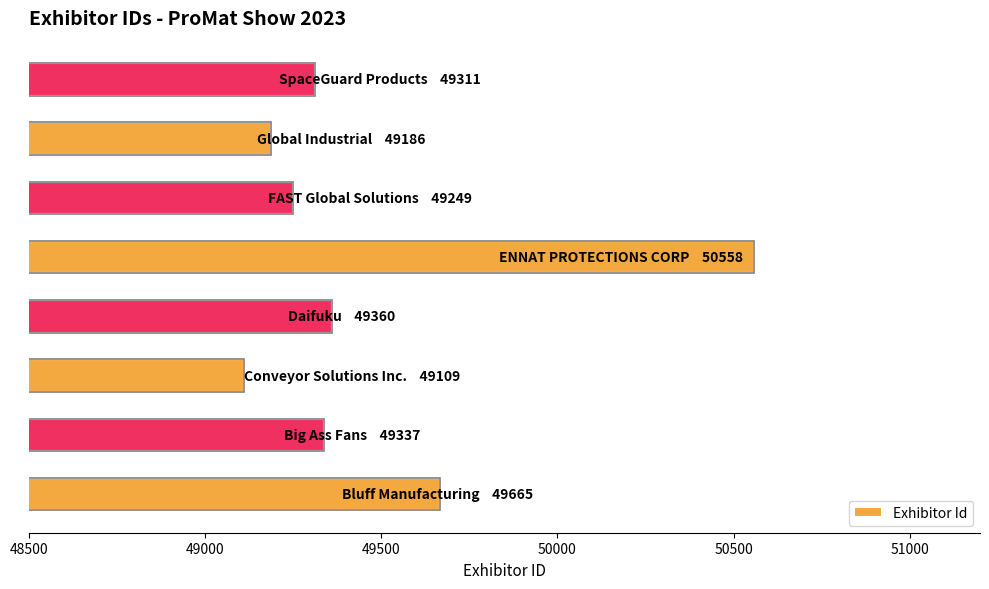

Does the chart contain stacked bars?

No